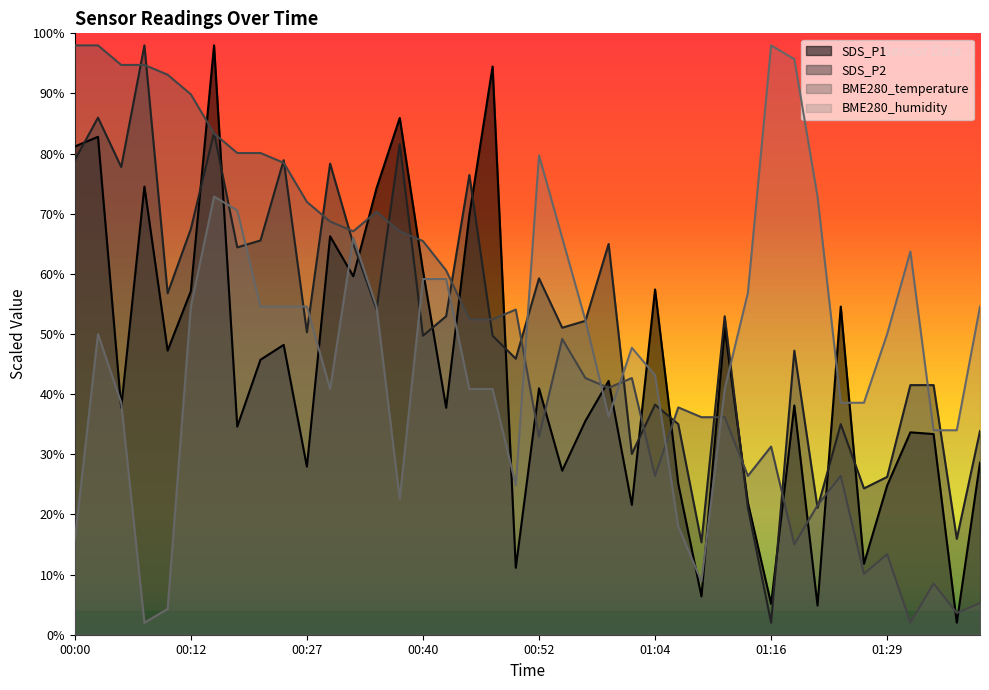

Which series has the largest total across all categories?

SDS_P2